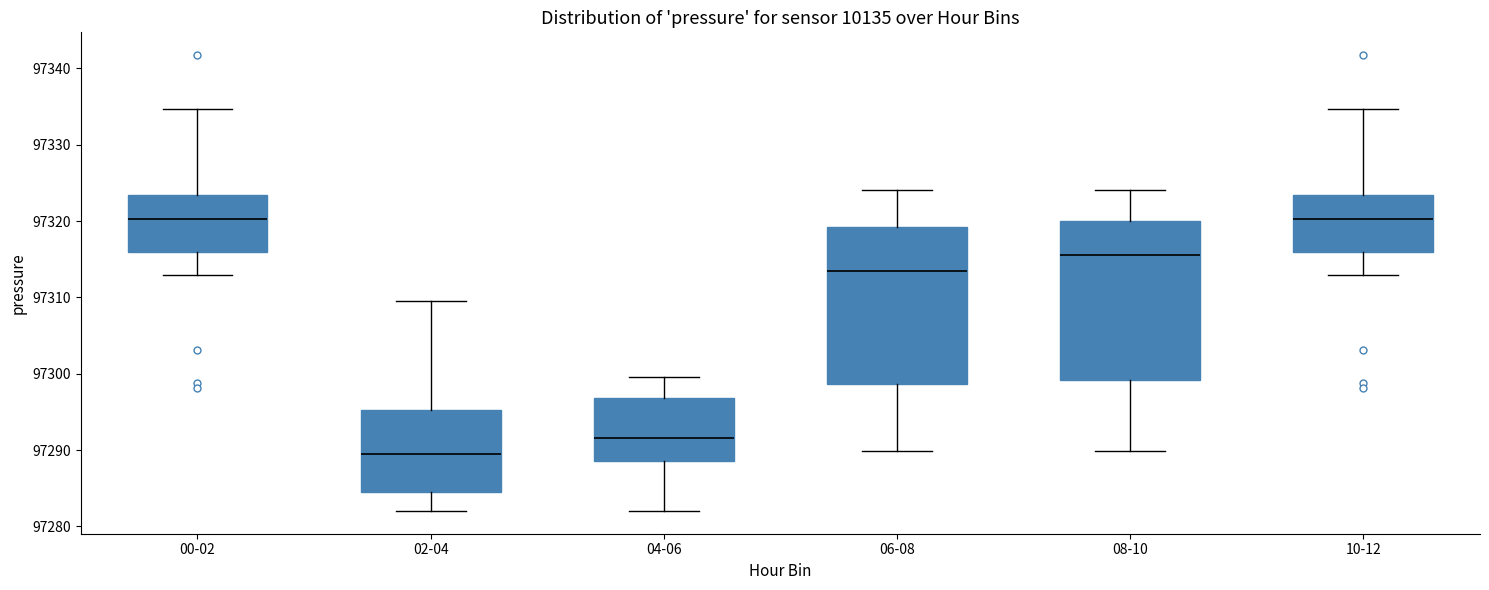

Reading left to right, read every box against the y-axis: the position of its median line, the range the box covers, and the ends of its whiskers. The values are not printed on the chart, so give them approximately, as read against the axis.

00-02: median 97320, box 97316 to 97323, whiskers 97313 to 97335
02-04: median 97289, box 97284 to 97295, whiskers 97282 to 97310
04-06: median 97292, box 97289 to 97297, whiskers 97282 to 97300
06-08: median 97313, box 97299 to 97319, whiskers 97290 to 97324
08-10: median 97316, box 97299 to 97320, whiskers 97290 to 97324
10-12: median 97320, box 97316 to 97323, whiskers 97313 to 97335